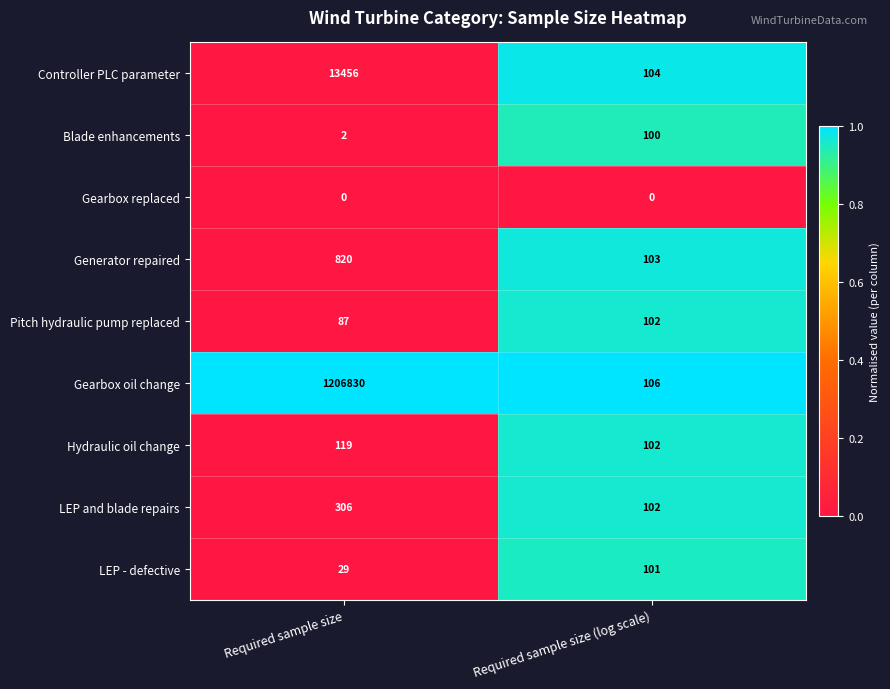

Which series has the widest spread of values?

Gearbox oil change